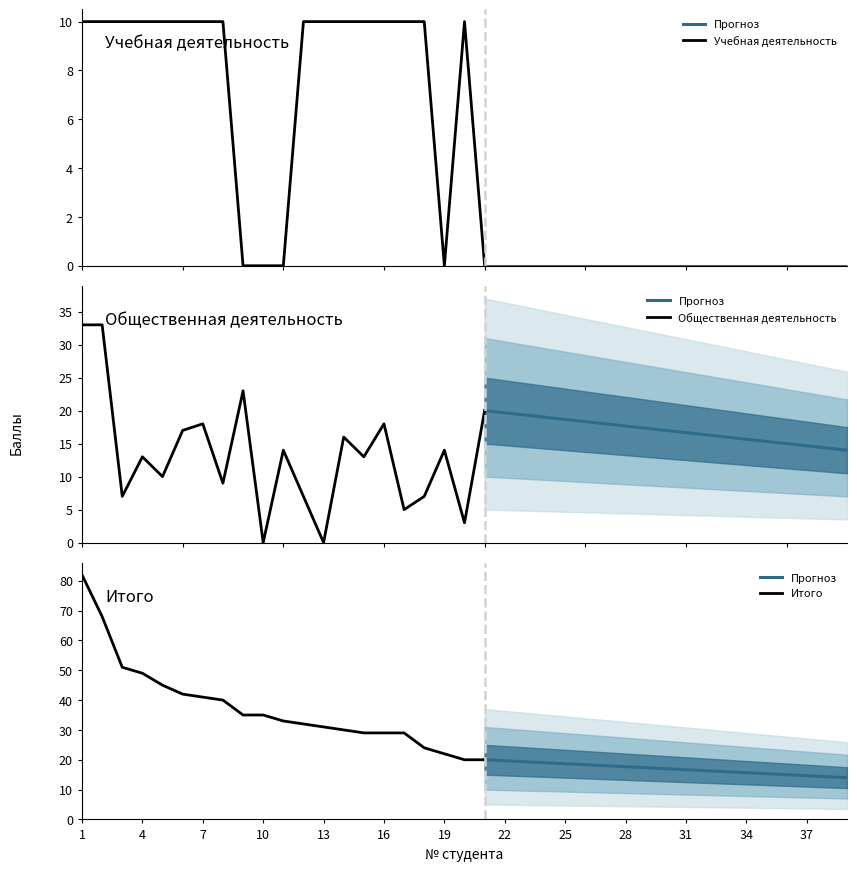

How many lines are shown in the chart?

6